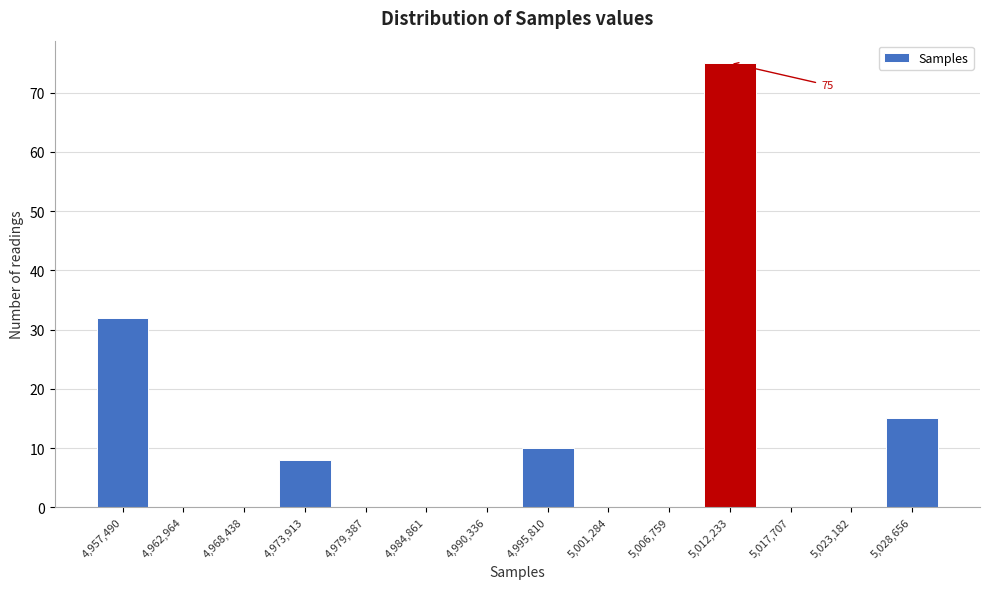

At which label is the value closest to 37?

4,957,490